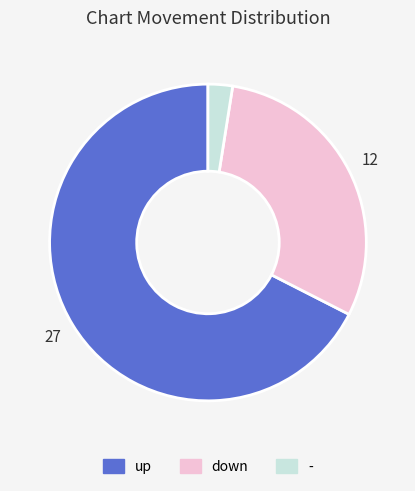

Which has a higher value, up or down?

up